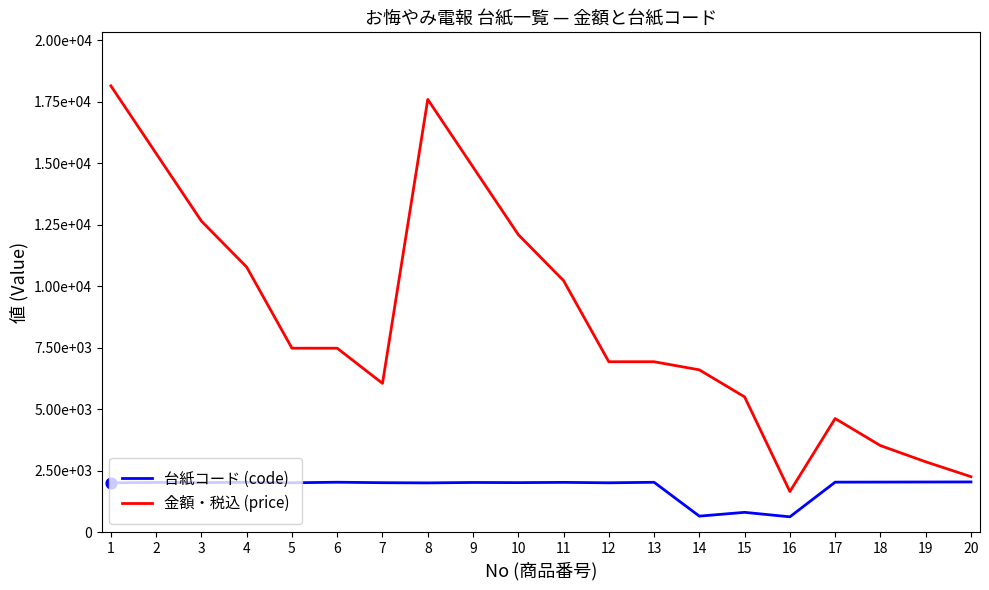

Does the chart have visible grid lines?

No